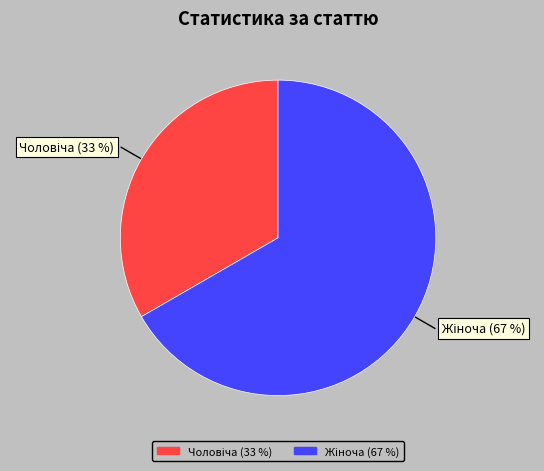

Is there any slice that represents more than half of the pie?

Yes